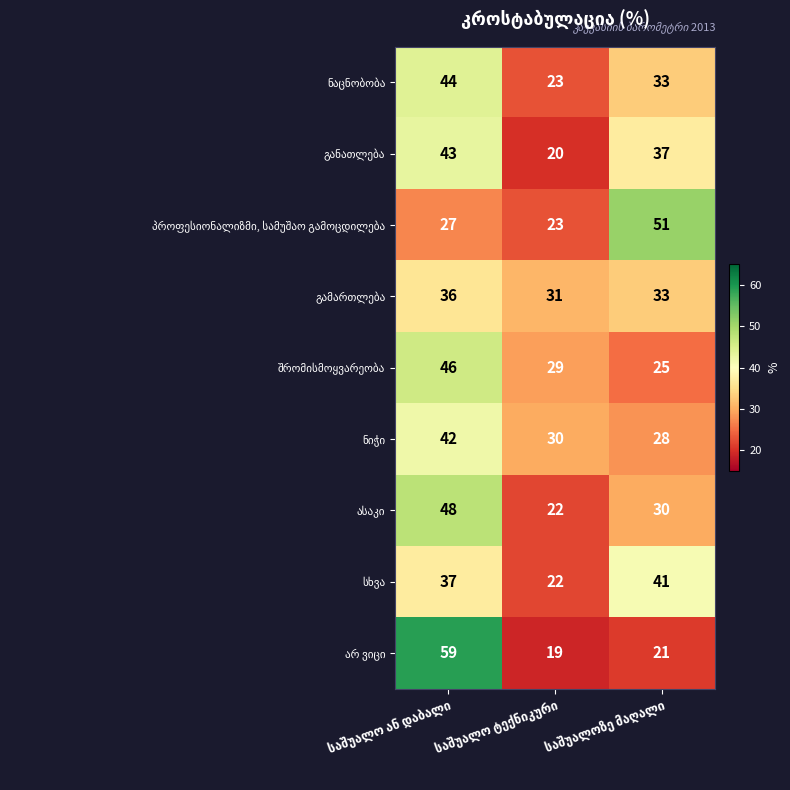

What is the maximum value shown in the chart?

59